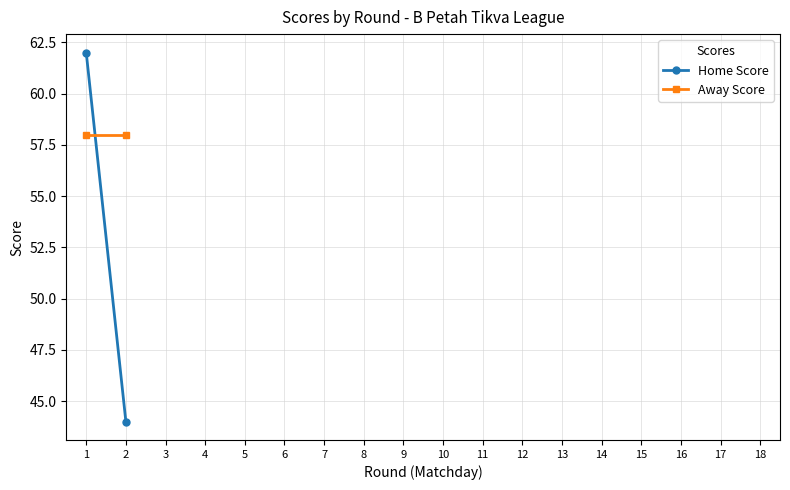

Reading left to right, what are all the values shown in this chart?

Home Score: 1=62	2=44
Away Score: 1=58	2=58